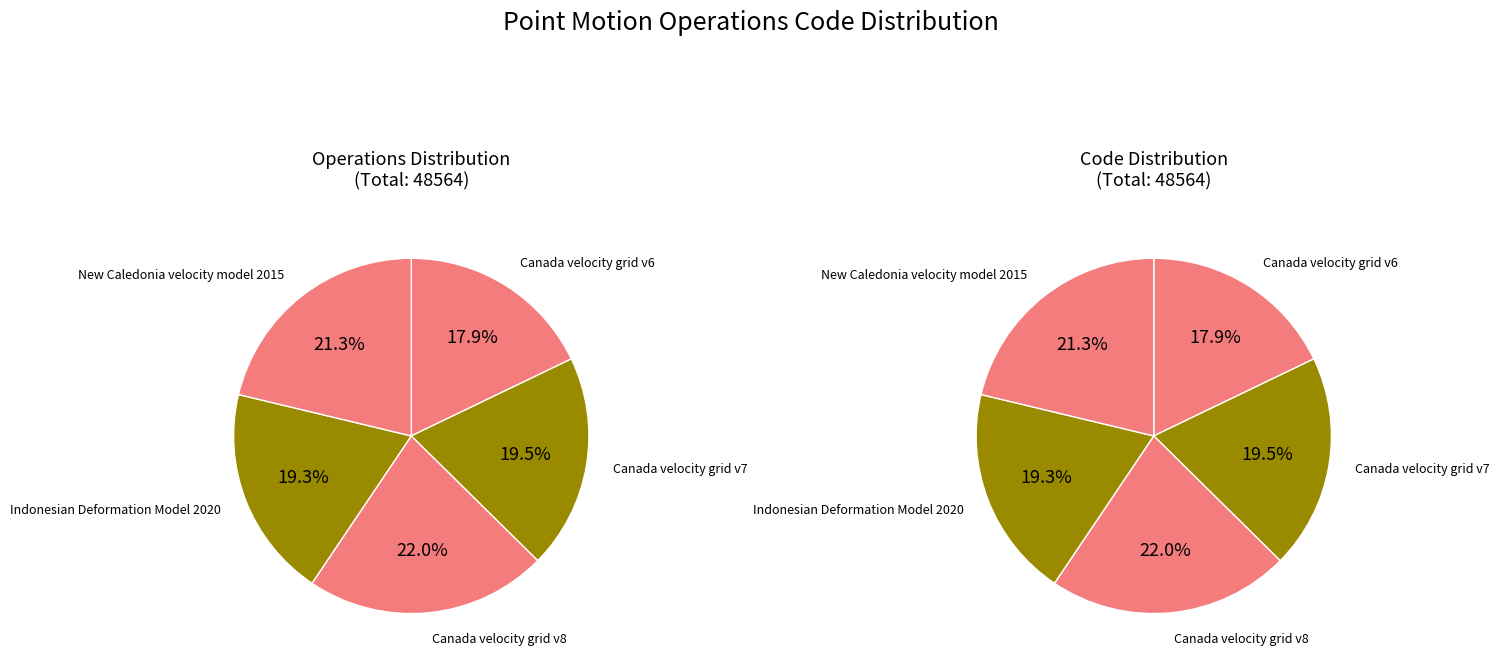

To the nearest percent, what is the combined percentage of Indonesian Deformation Model 2020 and Canada velocity grid v6?

37%